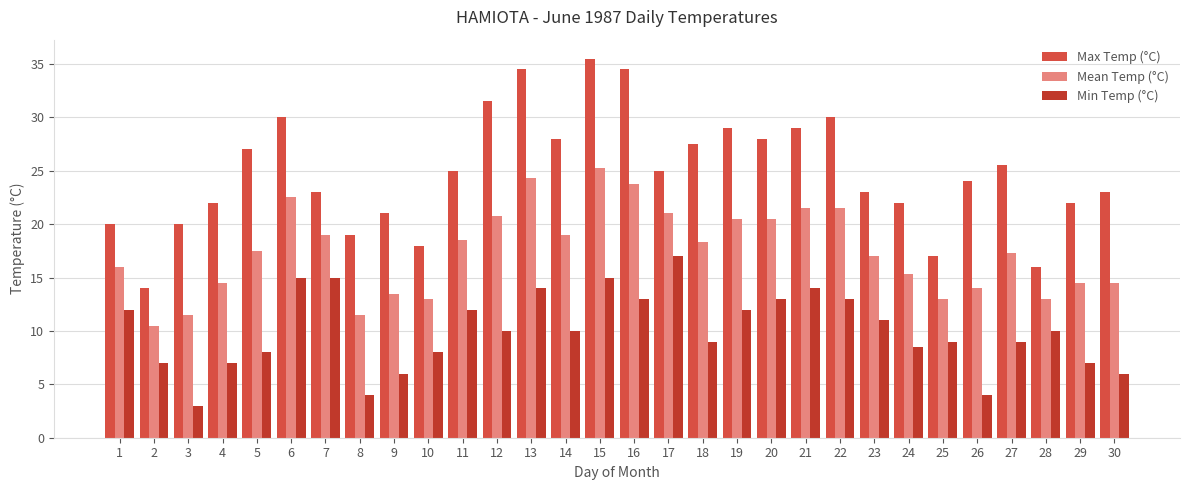

Rank the series at 5 from highest to lowest value.

Max Temp (°C), Mean Temp (°C), Min Temp (°C)